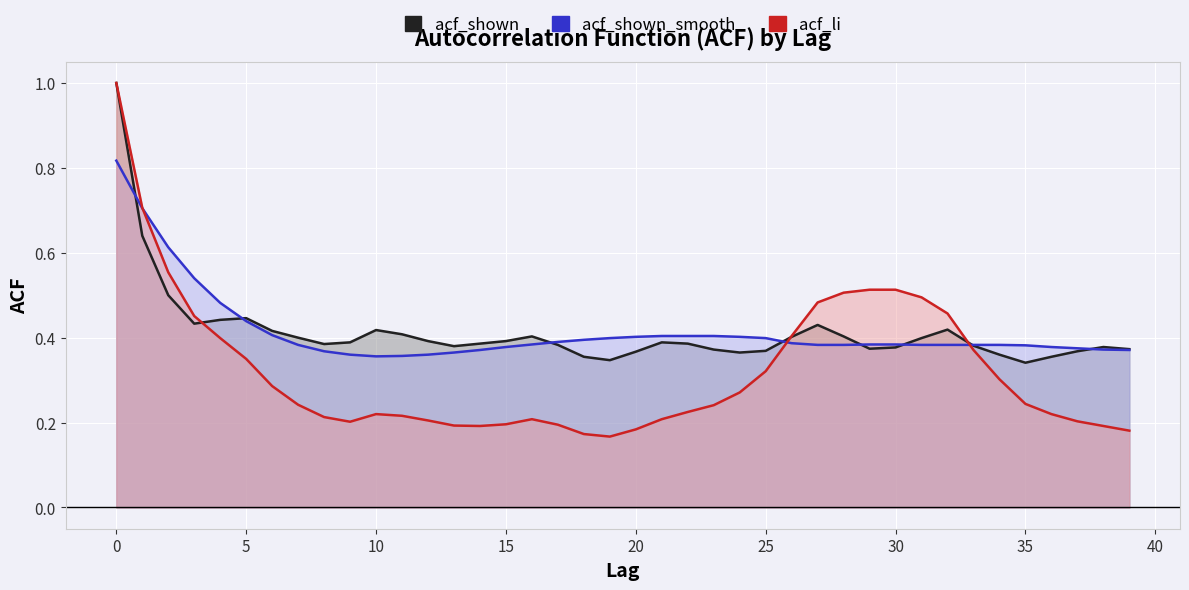

True or false: acf_li and acf_shown intersect in this chart.

True